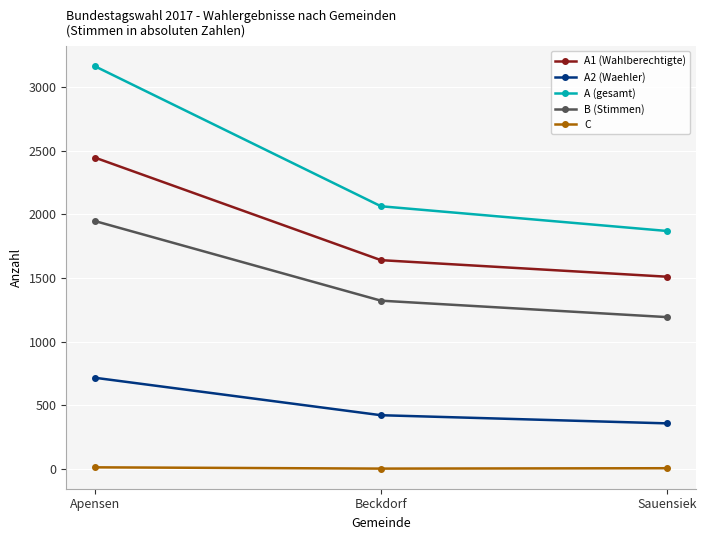

At which category does the chart reach its peak across all series?

Apensen